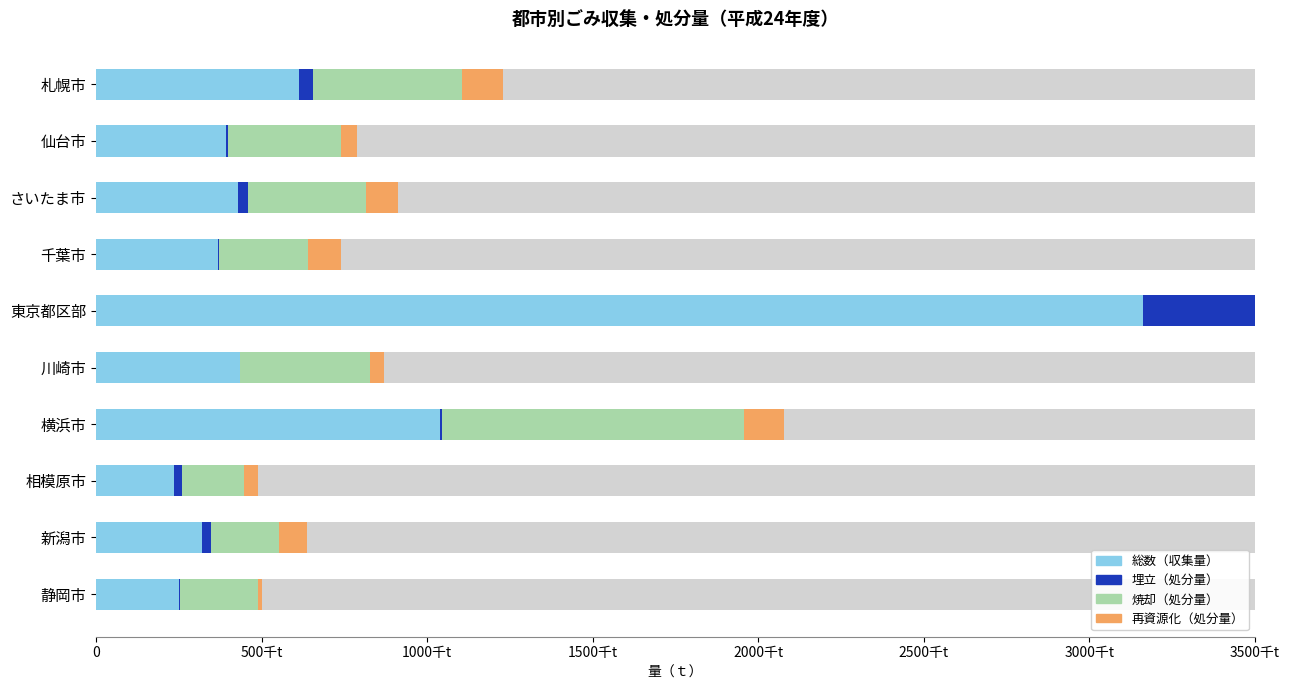

How many groups of bars are there?

10